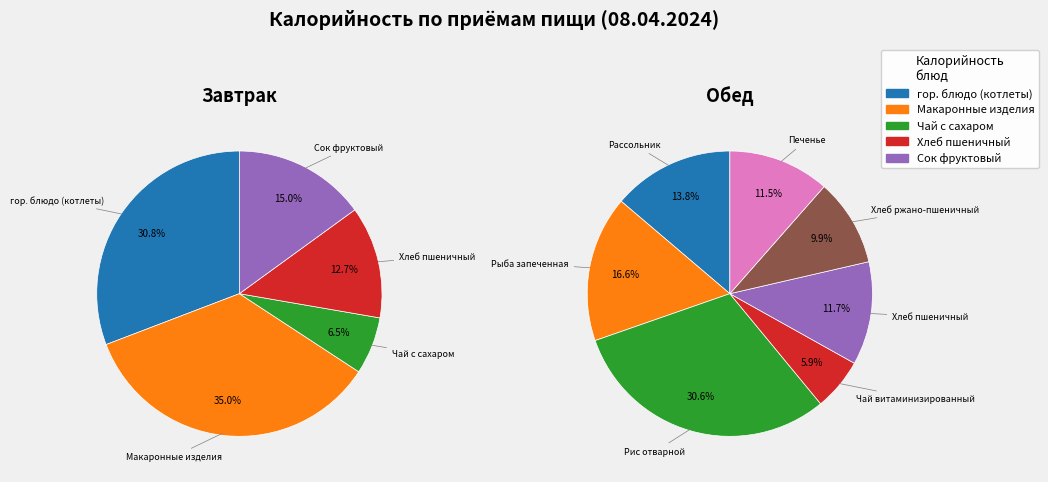

Is it true that Обед is 39% of the pie?

False